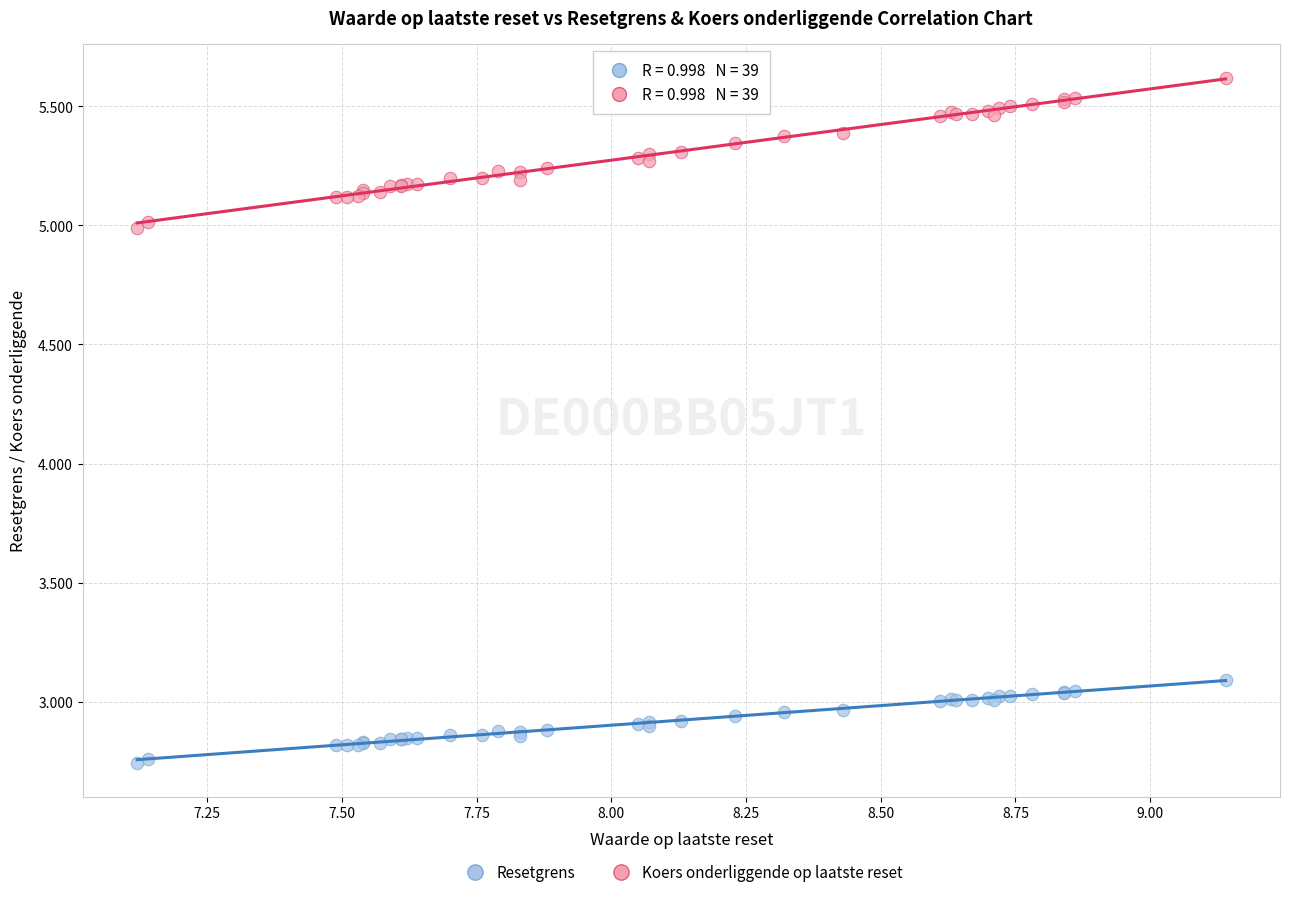

Across all series, what Y value is closest to 4?

3.1